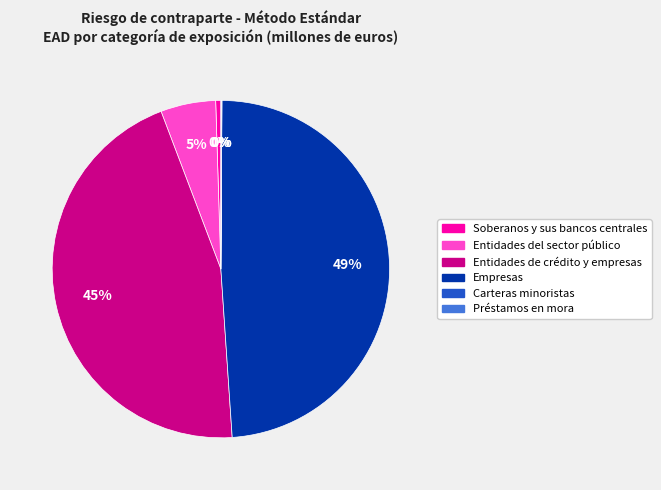

Between Soberanos y sus bancos centrales and Entidades del sector público, which is larger?

Entidades del sector público